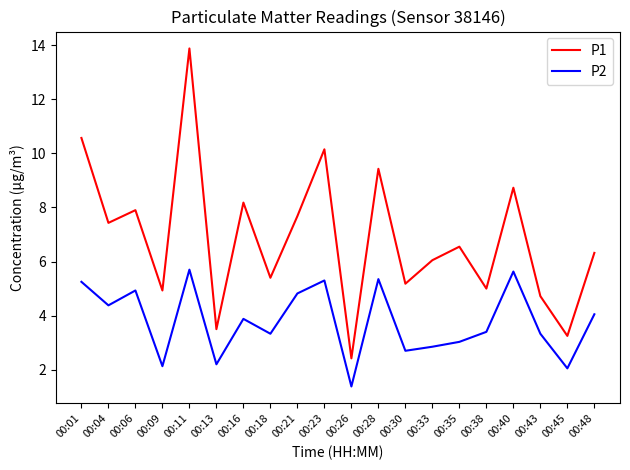

True or false: P2 and P1 cross at least once.

False